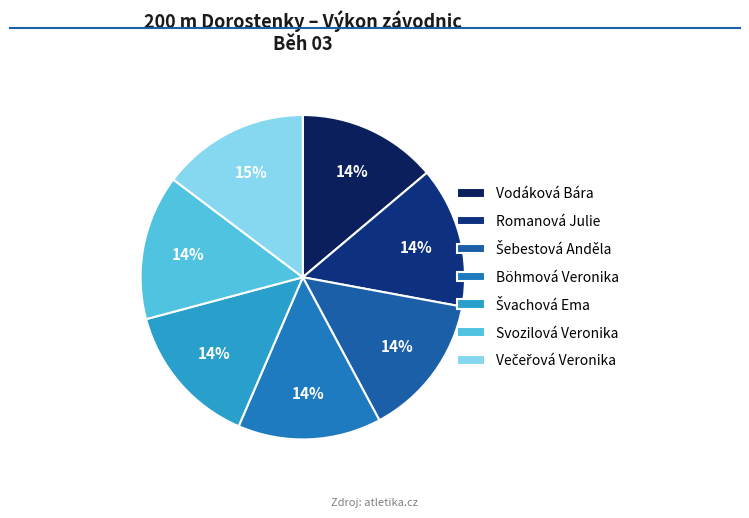

Does Vodáková Bára represent more than half of the total?

No